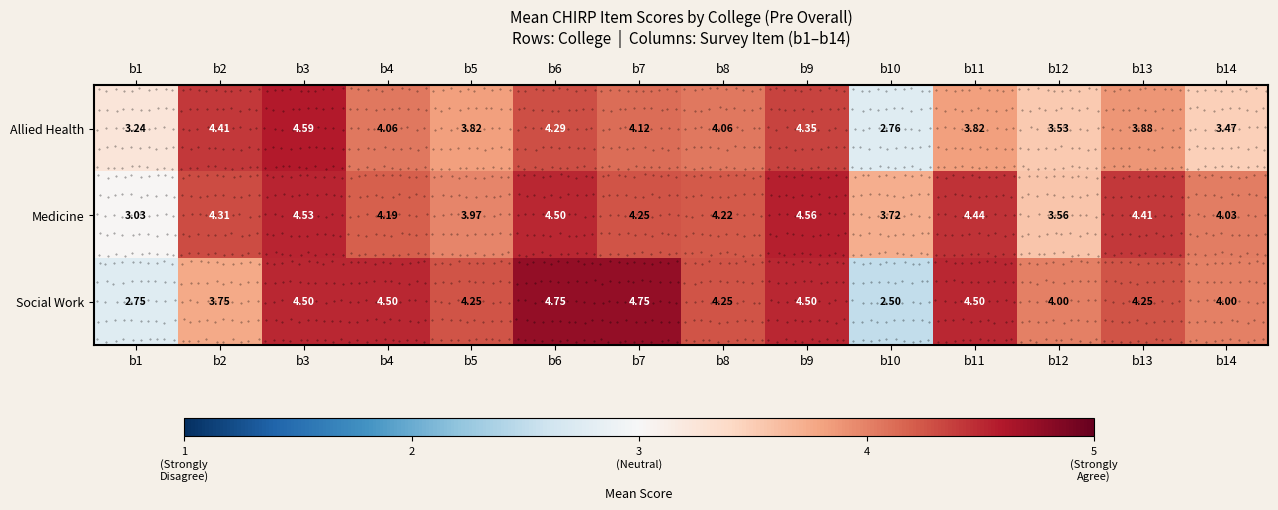

Rank the series by their maximum value, from highest to lowest.

Social Work, Allied Health, Medicine